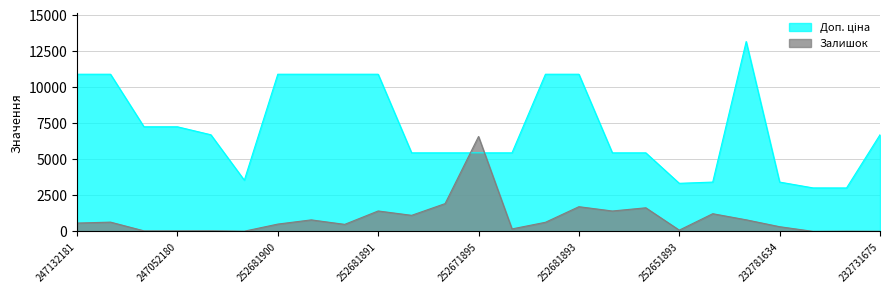

At which label does Залишок reach its minimum?

232731677